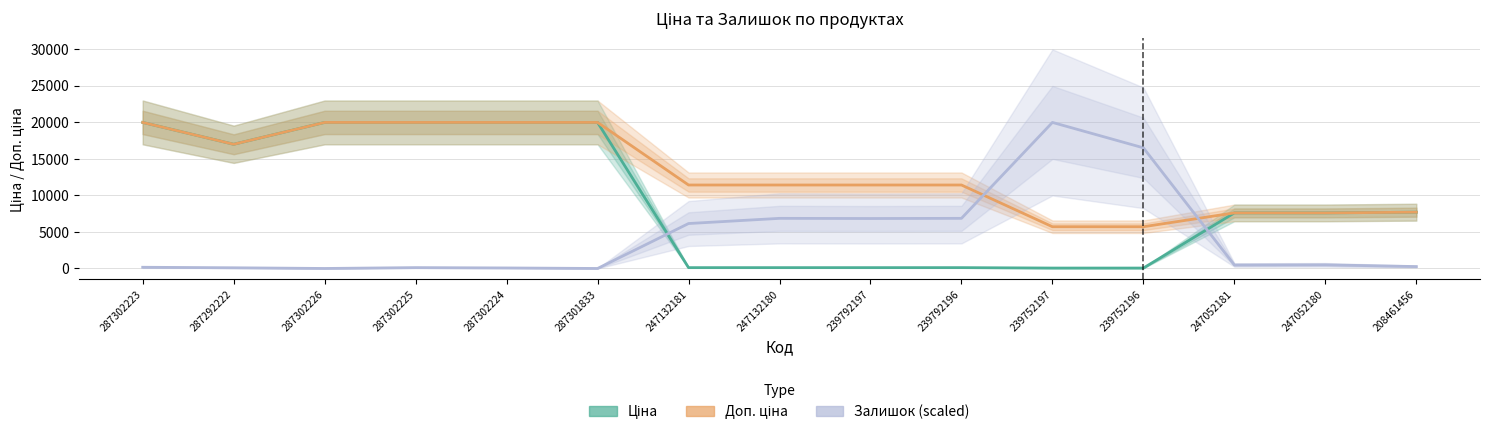

Which series has the largest total across all categories?

Доп. ціна